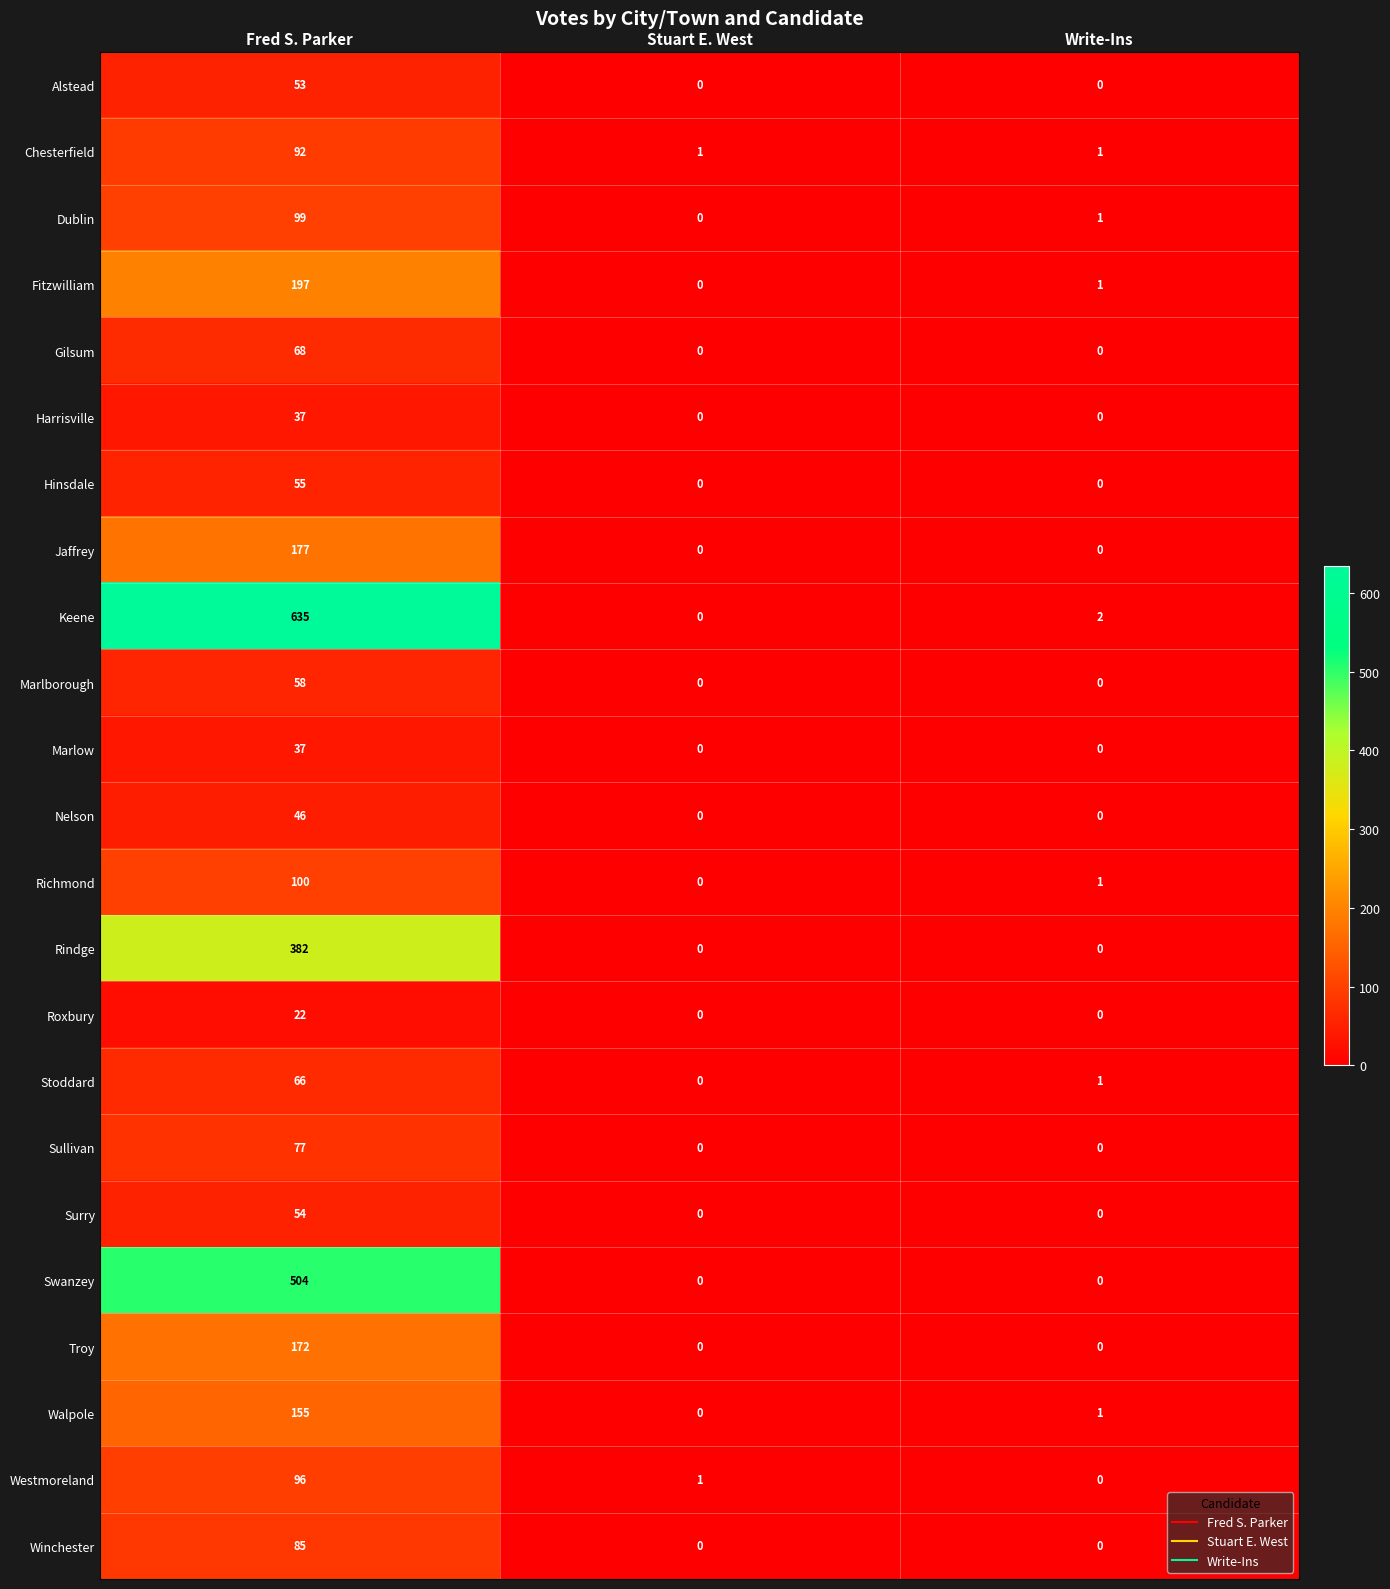

Count the number of data series in this chart.

23